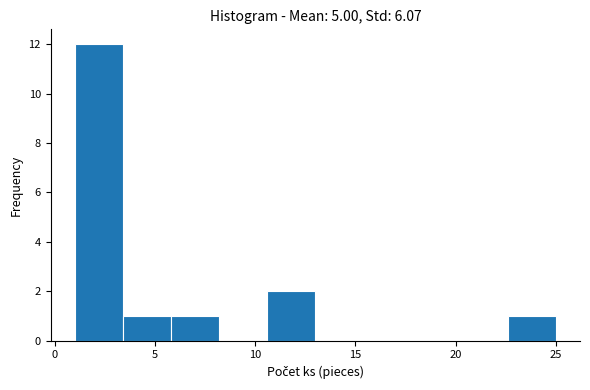

Over which range of the x-axis is the bar tallest?

1.0 to 3.4